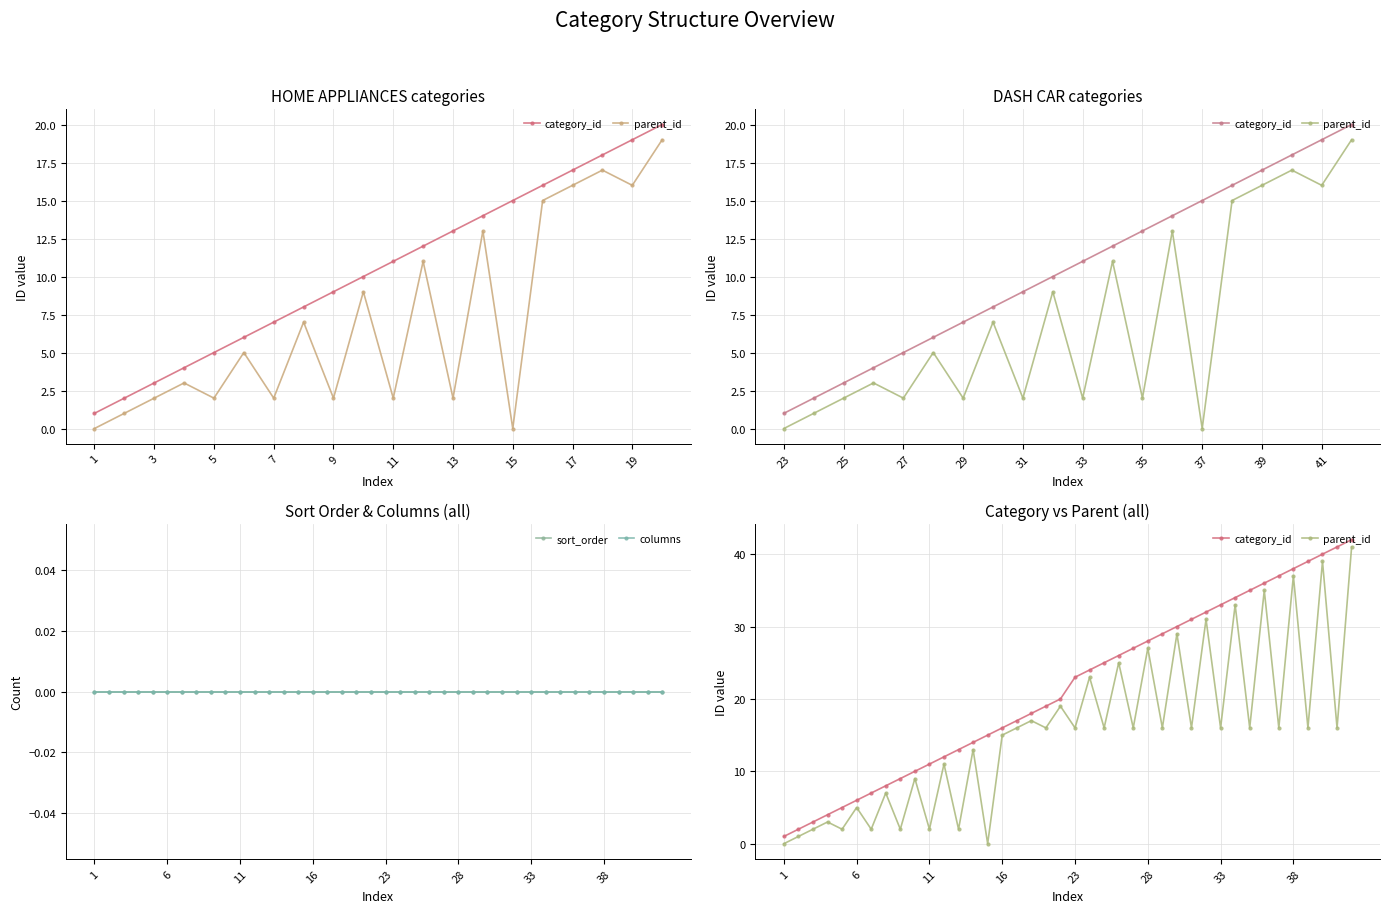

True or false: parent_id and sort_order cross at least once.

False